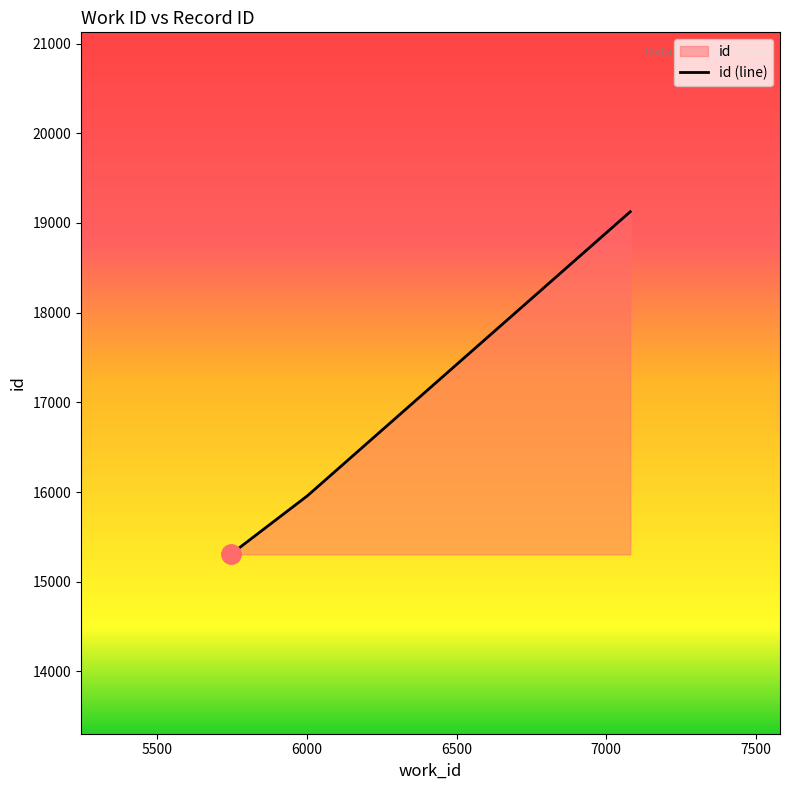

Which has a higher value, 5746 or 7080?

7080